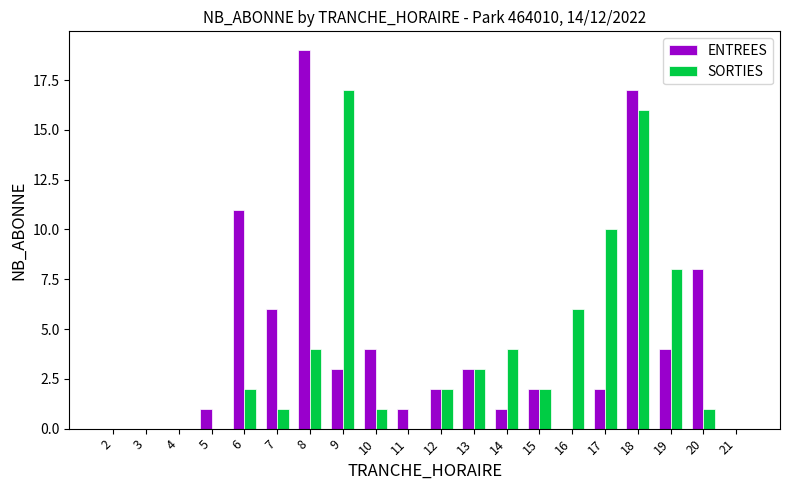

How many series are shown in this chart?

2